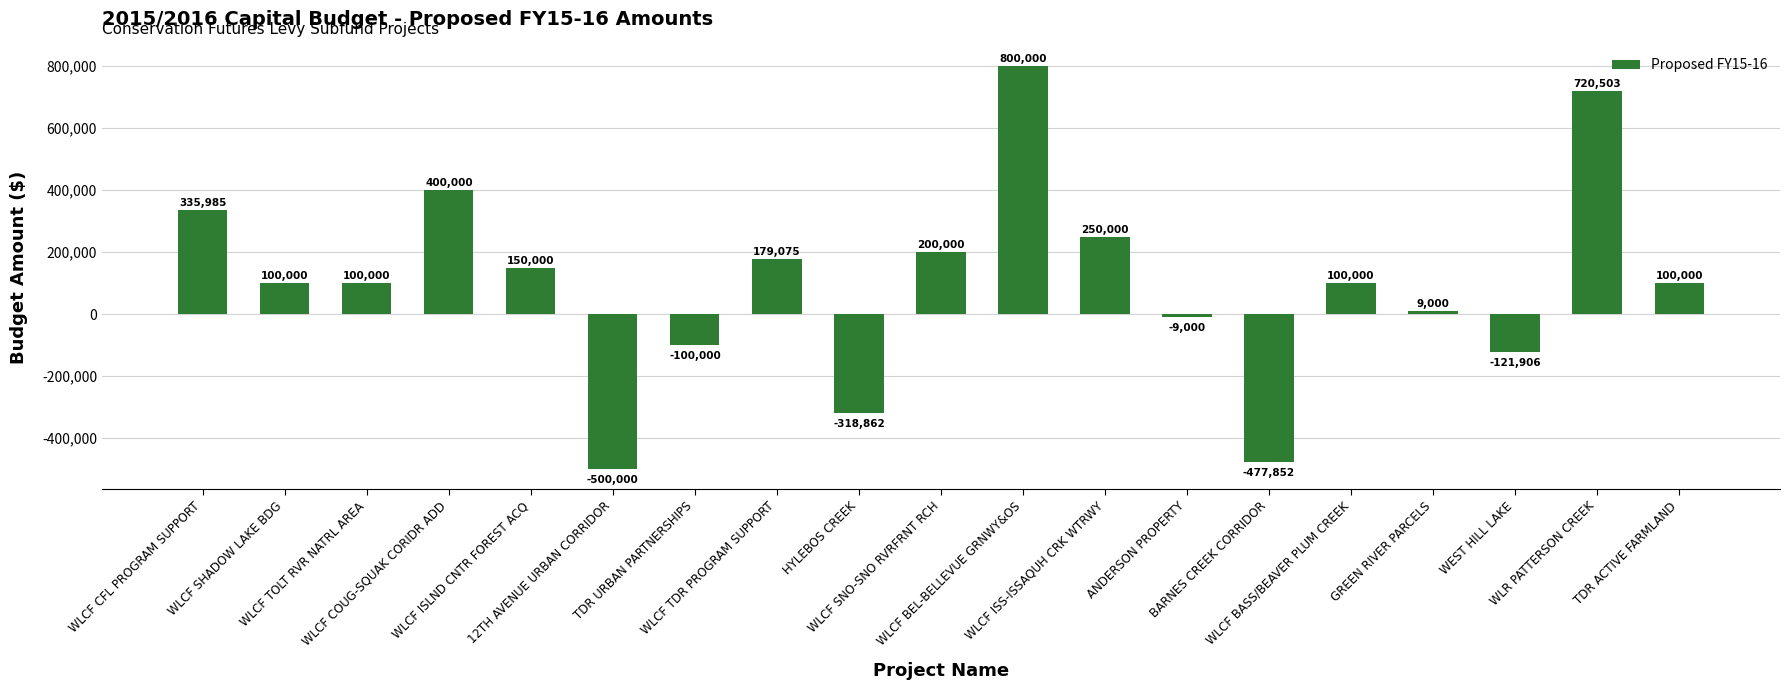

What is the difference between the second highest and second lowest values?

1198355